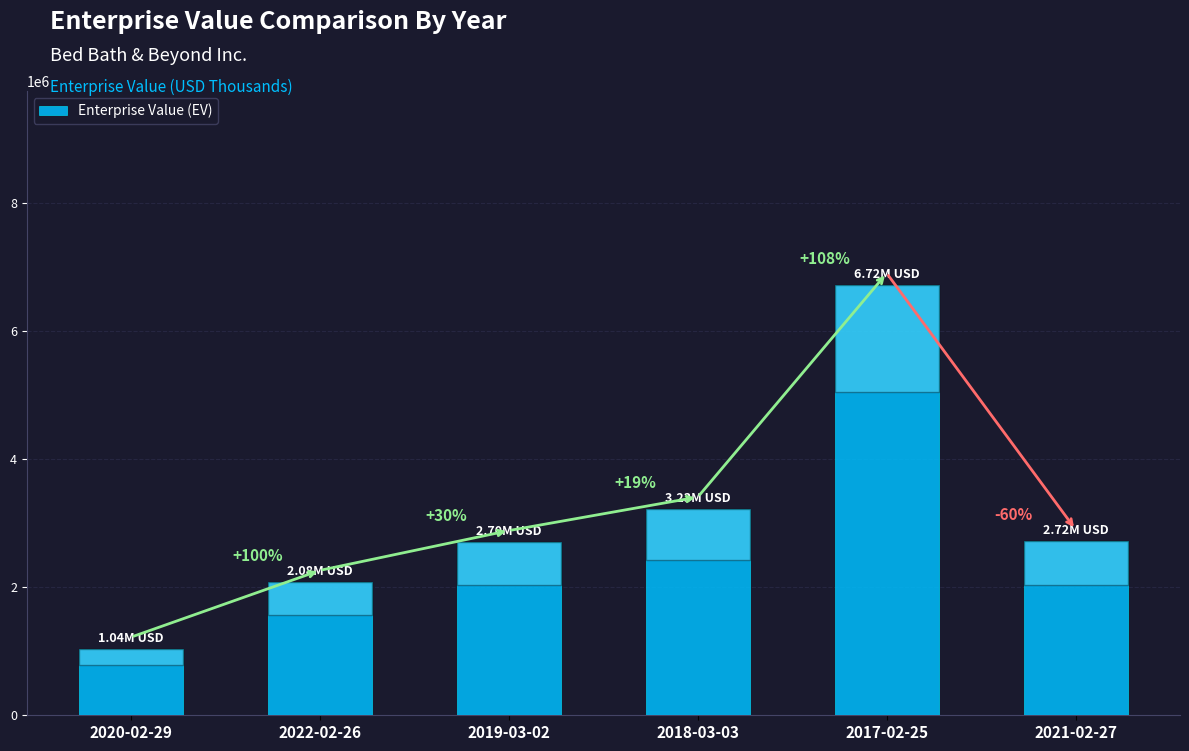

Reading right to left, transcribe all the data shown in this chart.

2021-02-27=2720393	2017-02-25=6721625	2018-03-03=3227847	2019-03-02=2704176	2022-02-26=2082901	2020-02-29=1040356